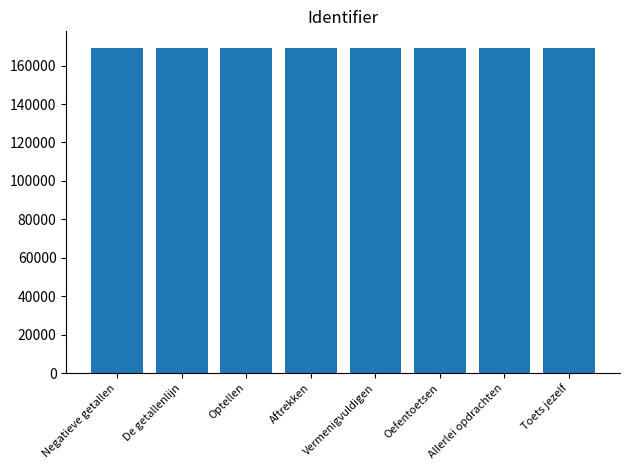

What is the smallest value displayed?

169329